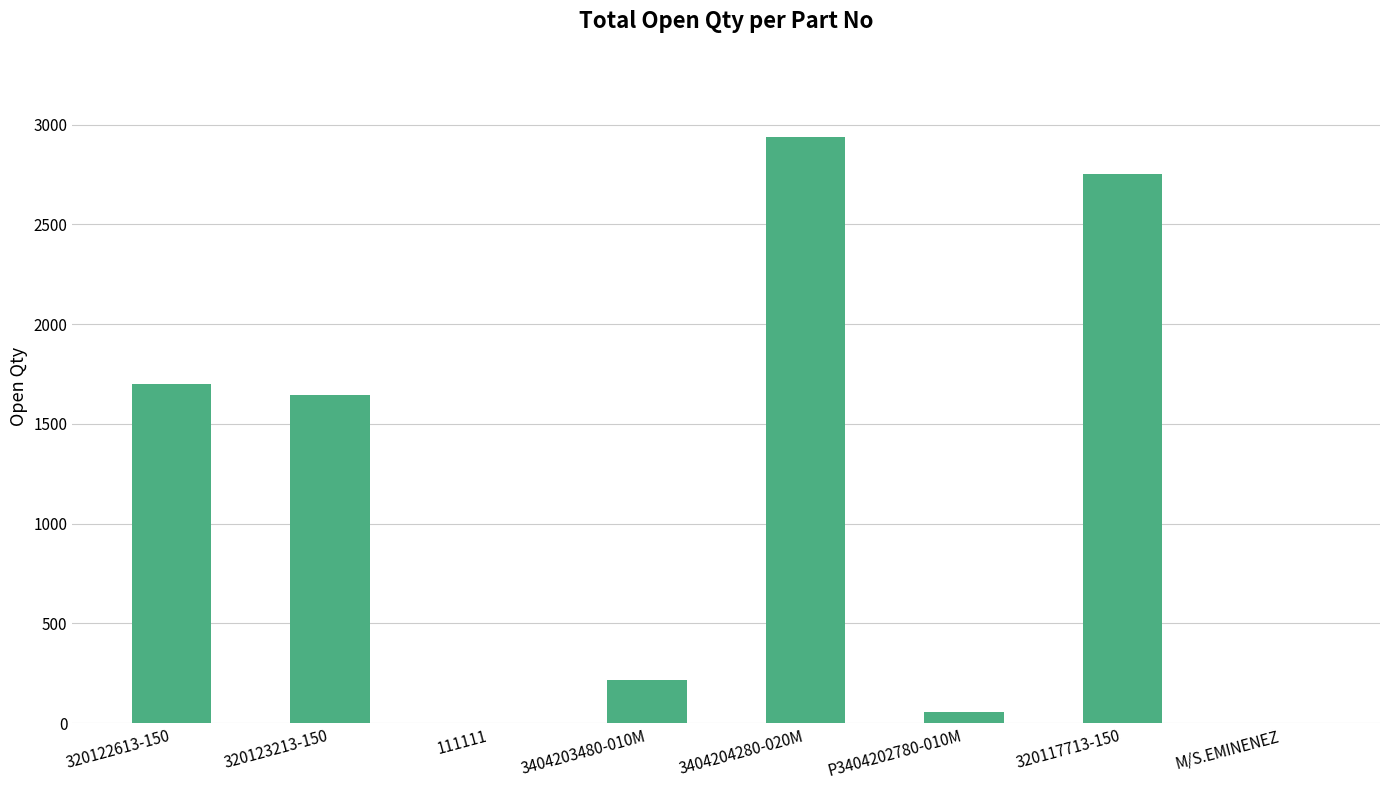

Is it true that the value at 3404204280-020M is 2939?

True